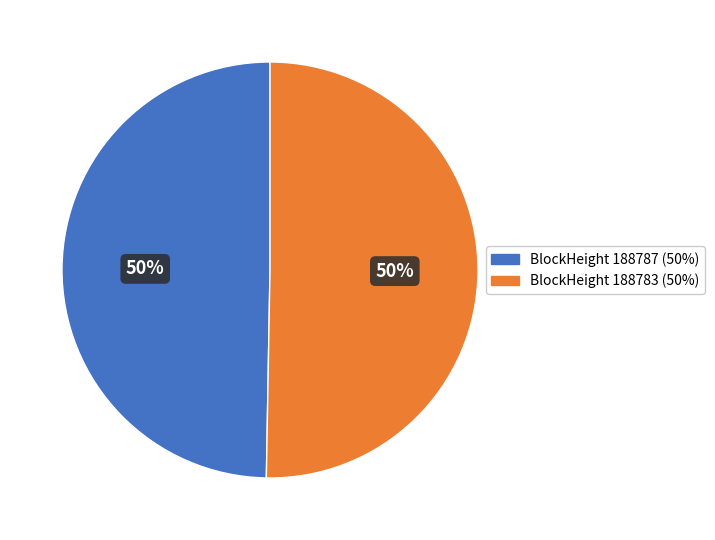

Is it true that BlockHeight 188783 (50%) is 50% of the pie?

True